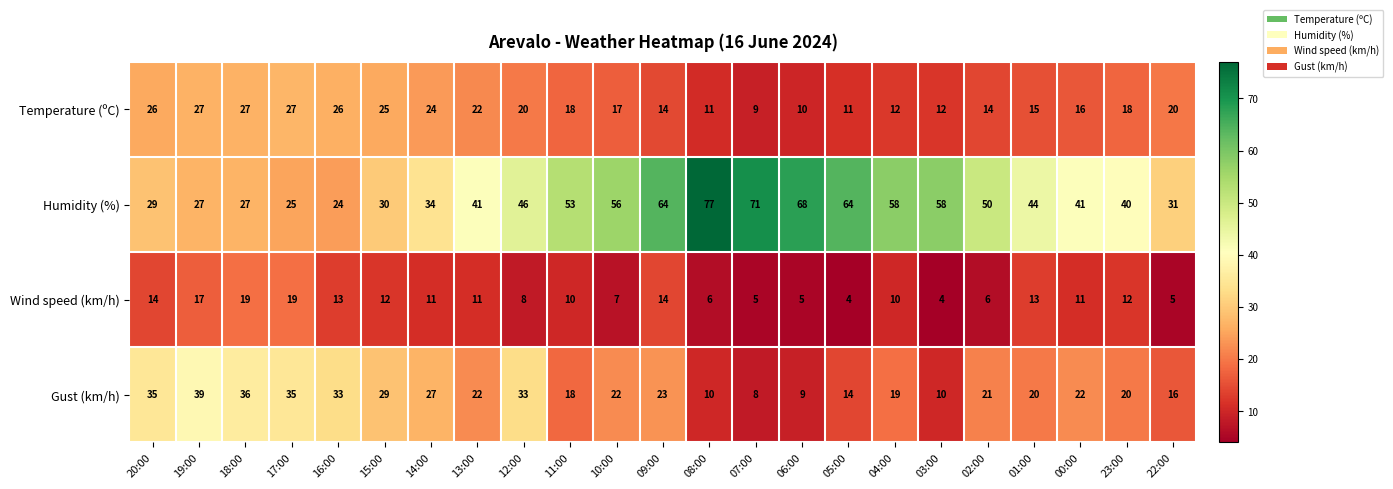

What is the difference between the second highest and second lowest values in the Gust (km/h) series?

27